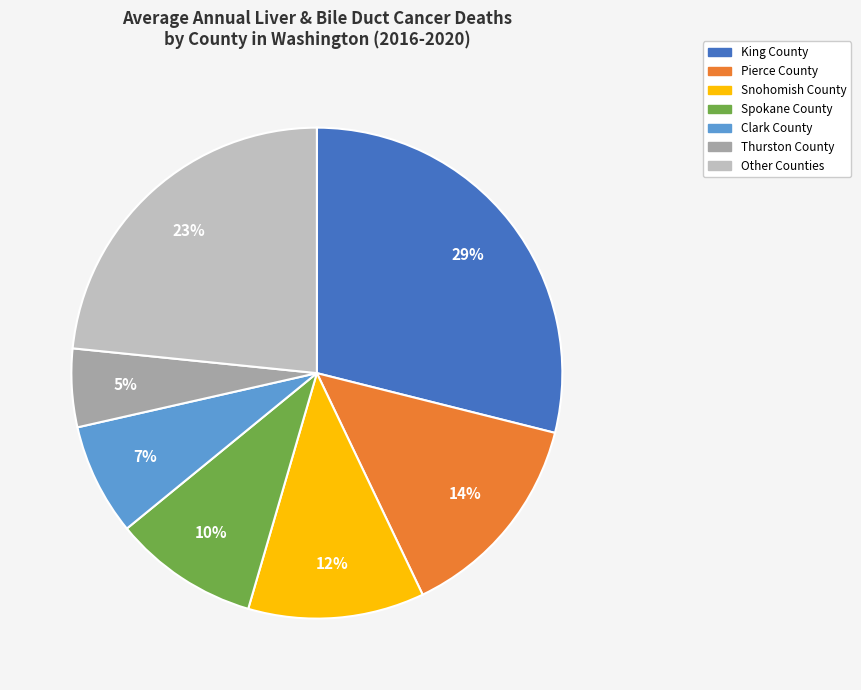

How many slices are in this pie chart?

7